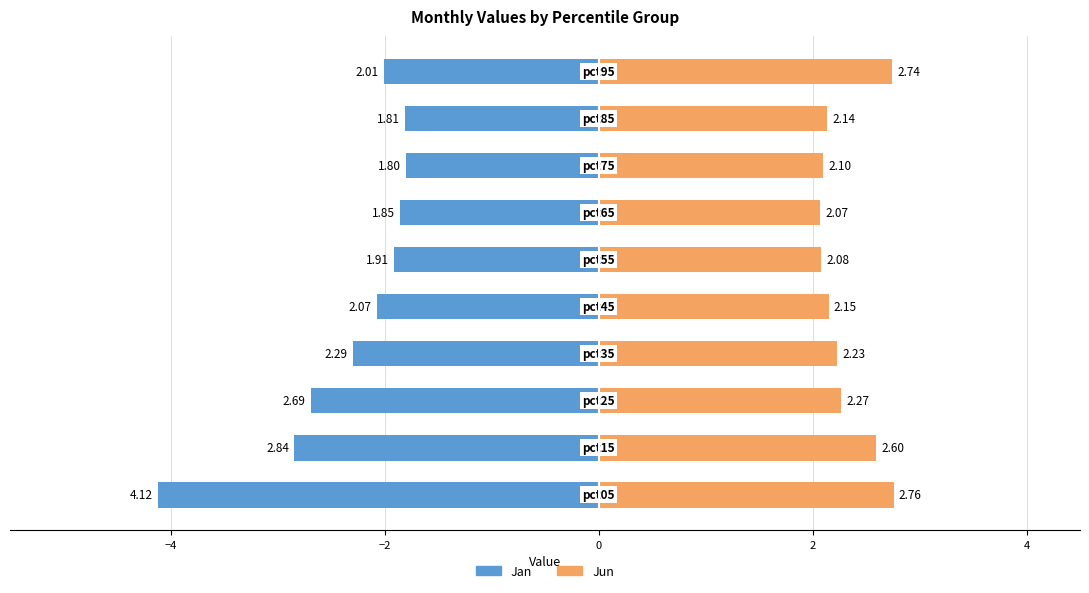

How many bars are there in total?

20